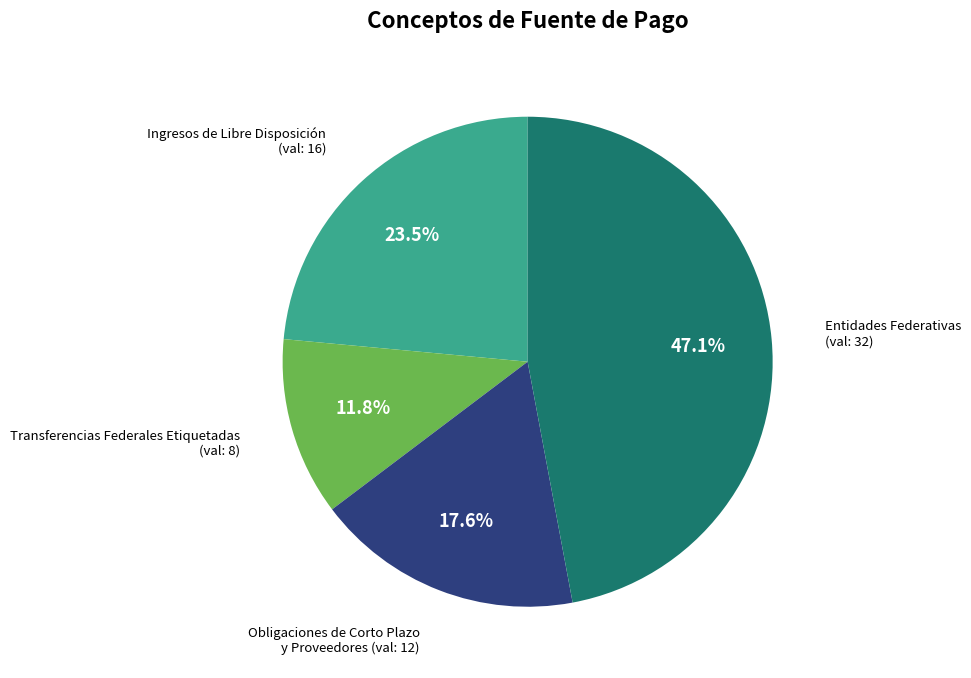

Is there any slice that represents more than half of the pie?

No